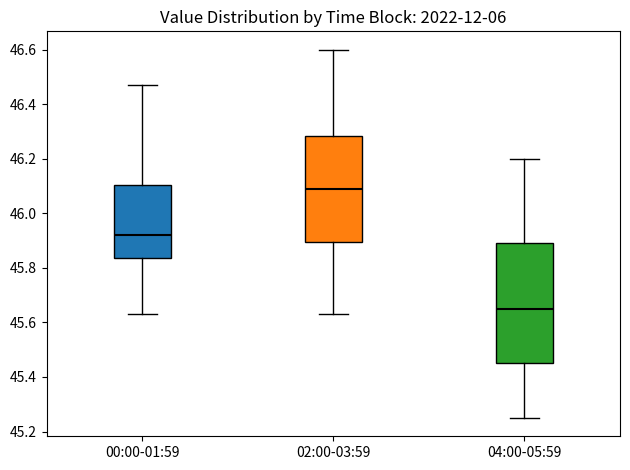

Comparing the boxes themselves (not the whiskers), which one is the tallest?

04:00-05:59